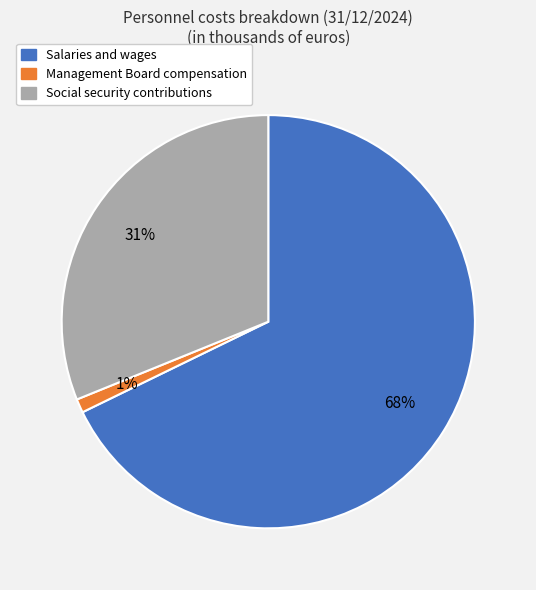

What is the smallest slice in the pie chart?

Management Board compensation